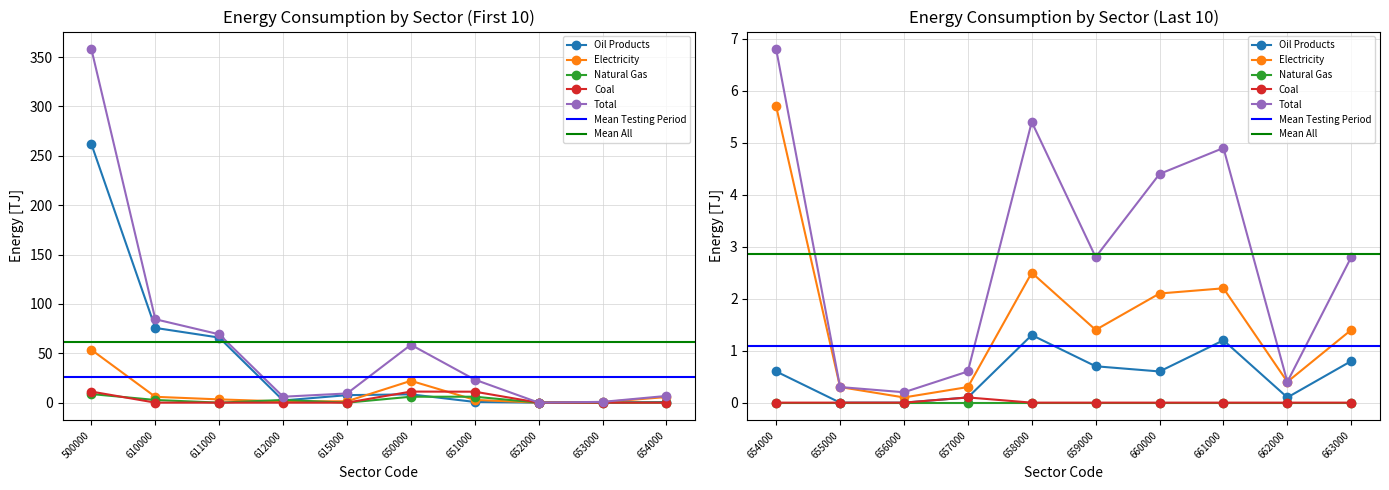

Is the value of Coal at 651000 greater than the value of Oil Products at 655000?

Yes